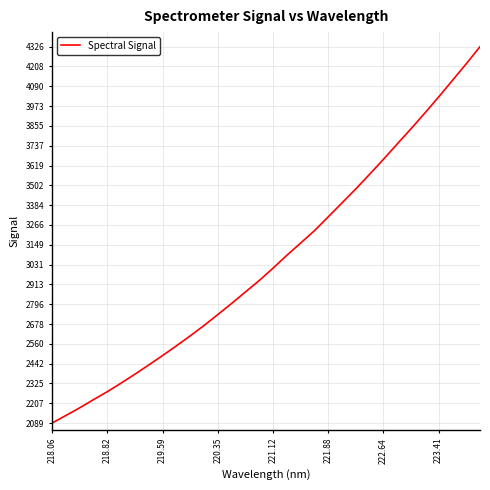

What is the greatest value displayed?

4325.6